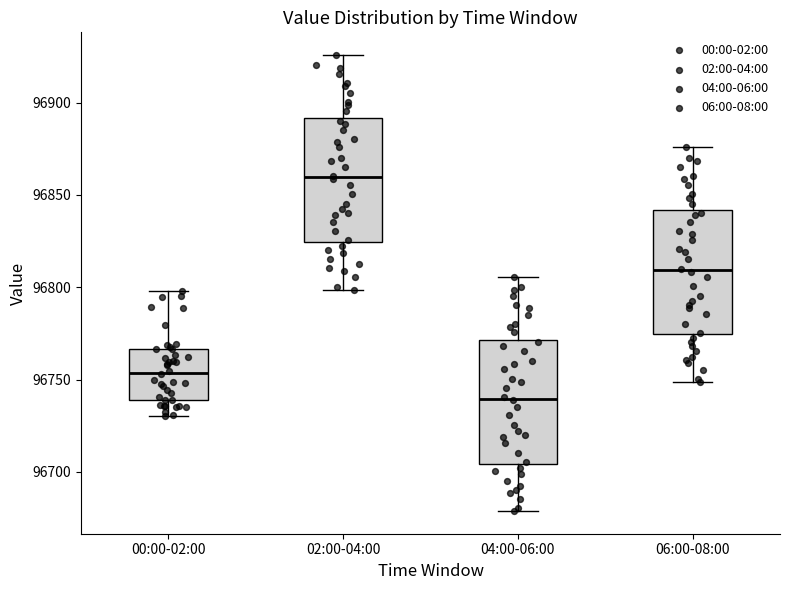

Reading left to right, read every box against the y-axis: the position of its median line, the range the box covers, and the ends of its whiskers. The values are not printed on the chart, so give them approximately, as read against the axis.

00:00-02:00: median 96755, box 96740 to 96765, whiskers 96730 to 96800
02:00-04:00: median 96860, box 96825 to 96890, whiskers 96800 to 96925
04:00-06:00: median 96740, box 96705 to 96770, whiskers 96680 to 96805
06:00-08:00: median 96810, box 96775 to 96840, whiskers 96750 to 96875